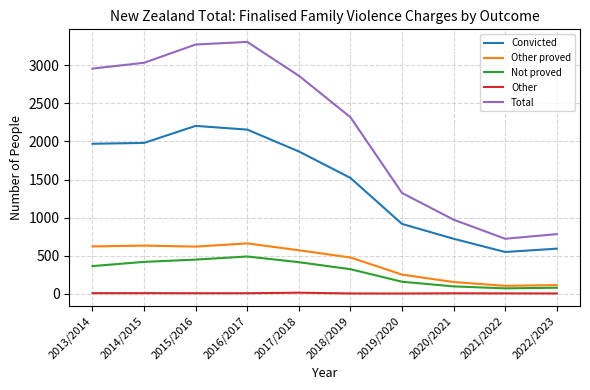

The value of Convicted at 2021/2022 is 288. True or false?

False